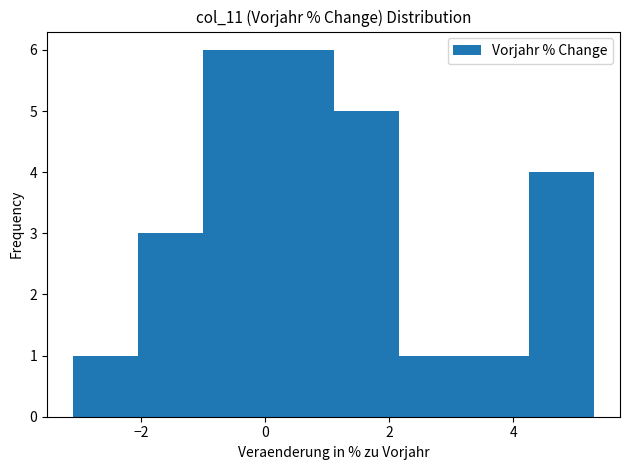

Reading left to right, transcribe this chart: for each bar, give the range it covers on the x-axis and its height. Neither the bar edges nor the heights are printed on the chart, so give them approximately, as read against the axes.

-3.10 to -2.05: 1
-2.05 to -1.00: 3
-1.00 to 0.05: 6
0.05 to 1.10: 6
1.10 to 2.15: 5
2.15 to 3.20: 1
3.20 to 4.25: 1
4.25 to 5.30: 4